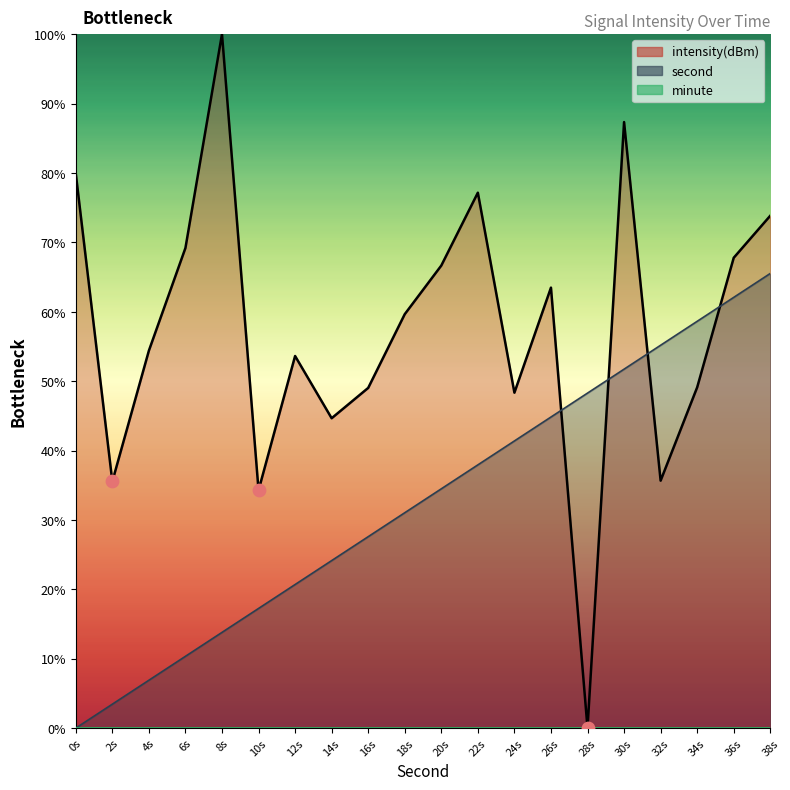

Which series has the widest spread of Y values?

intensity(dBm)